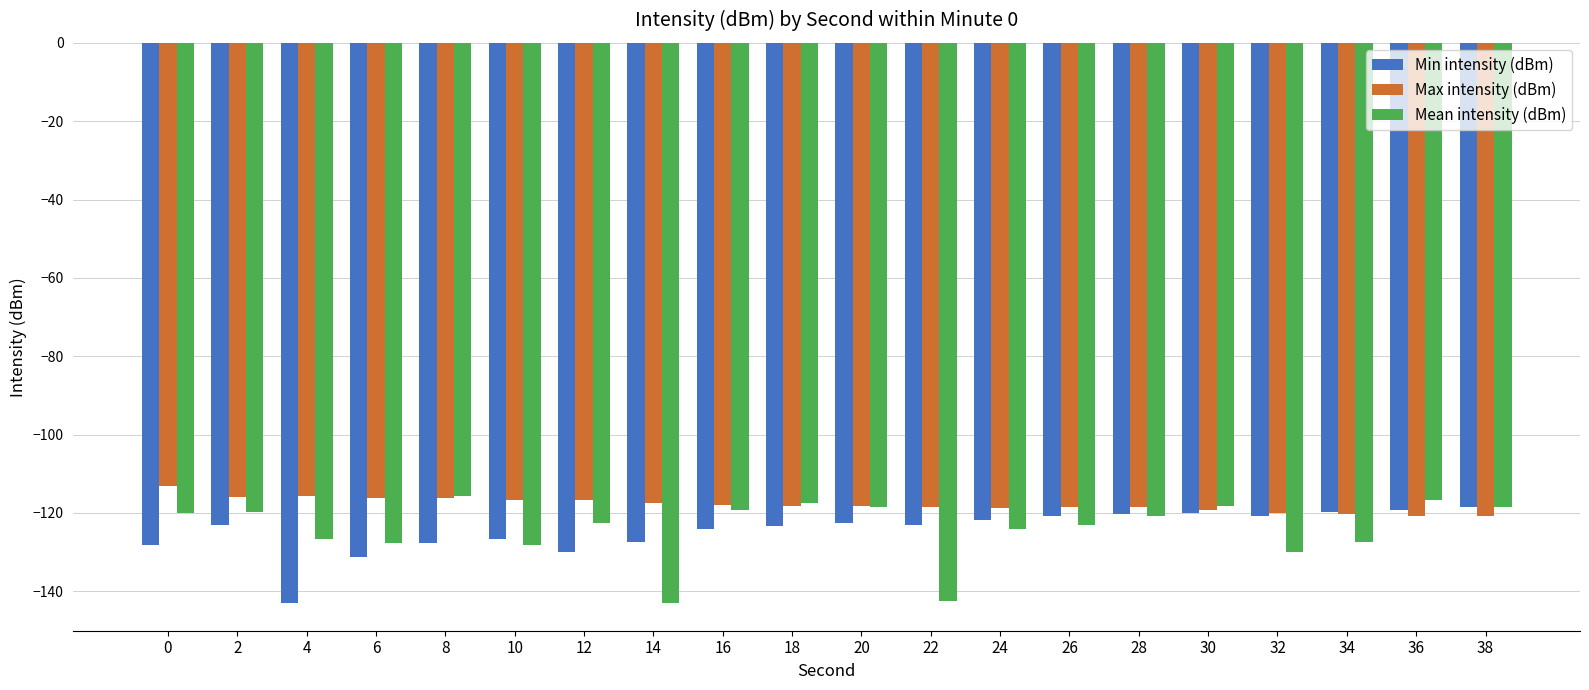

What is the total value across all series at 0?

-361.3